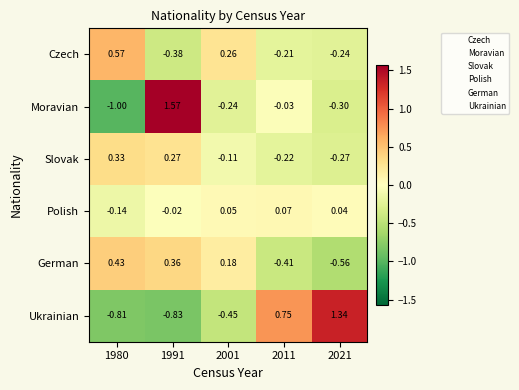

Which series has the widest spread of values?

Moravian